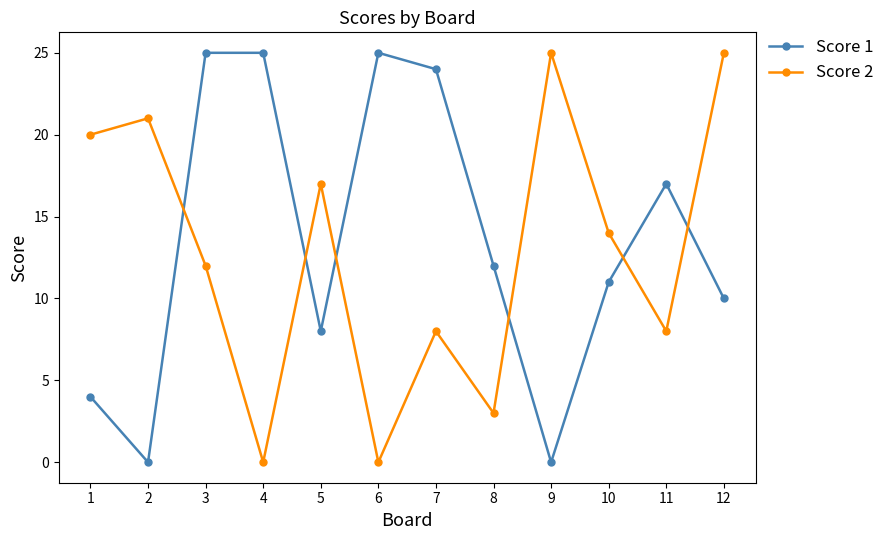

Reading left to right, transcribe all the data shown in this chart.

Score 1: 1=4	2=0	3=25	4=25	5=8	6=25	7=24	8=12	9=0	10=11	11=17	12=10
Score 2: 1=20	2=21	3=12	4=0	5=17	6=0	7=8	8=3	9=25	10=14	11=8	12=25